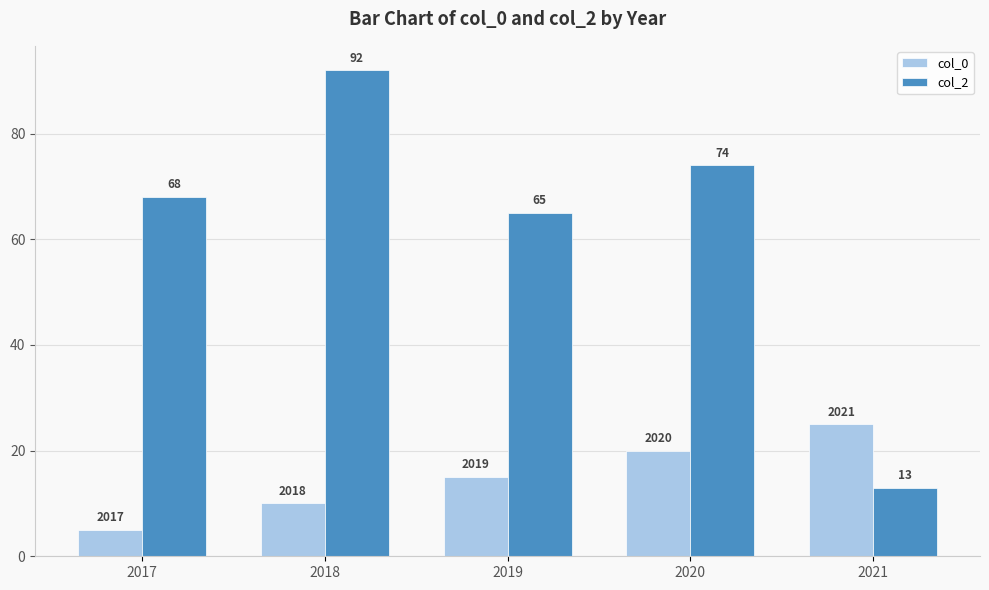

What is the total value across all series at 2019?

80